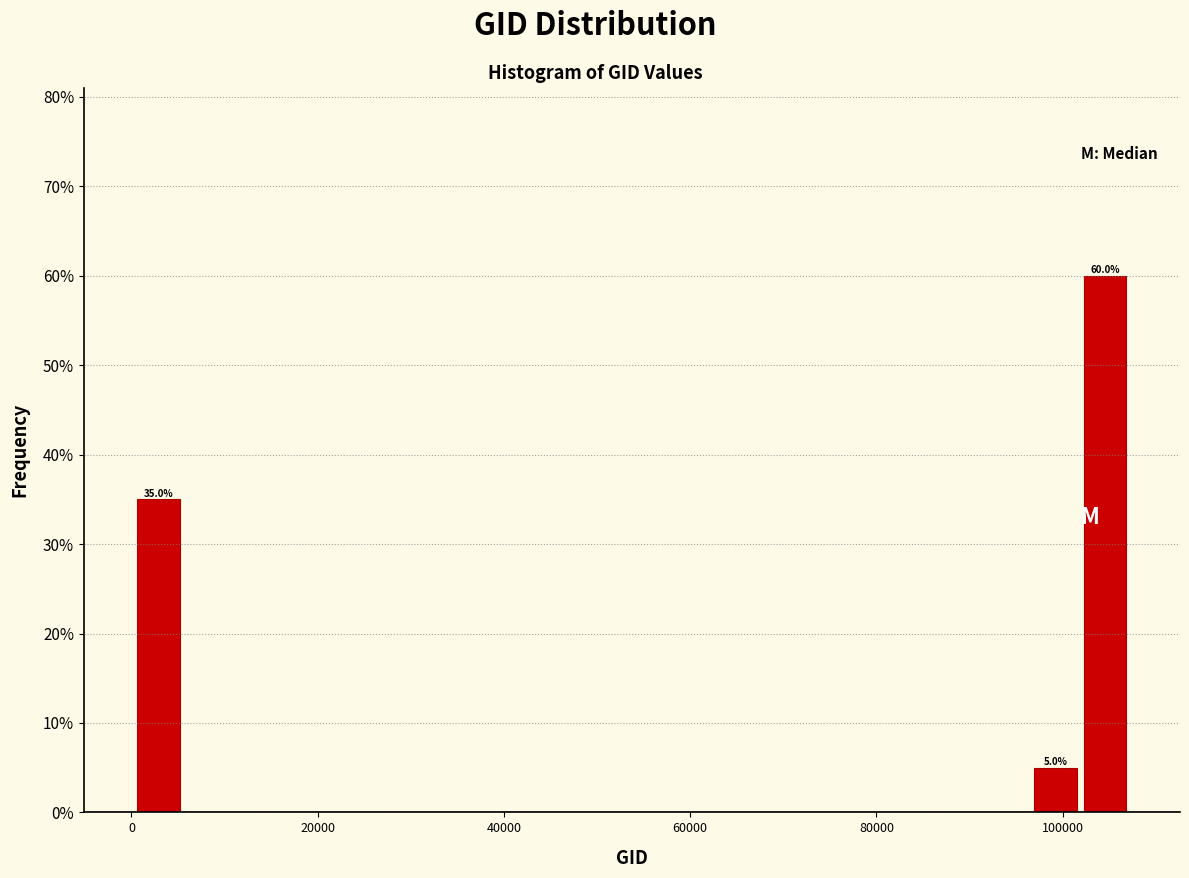

Around what value on the x-axis is the tallest bar? Give the approximate position of its centre, as read against the axis.

104000